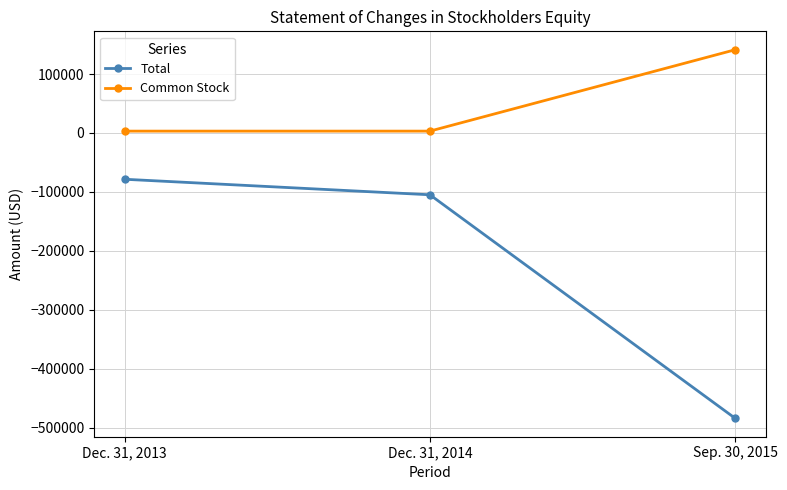

Rank the categories by Total value from highest to lowest.

Dec. 31, 2013, Dec. 31, 2014, Sep. 30, 2015